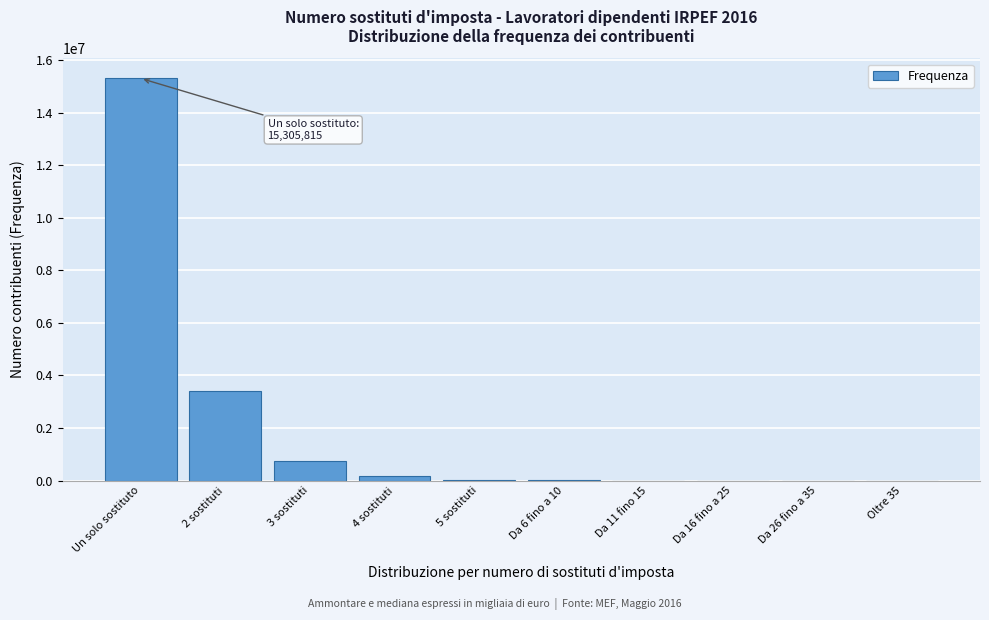

What is the maximum value shown in the chart?

15305815